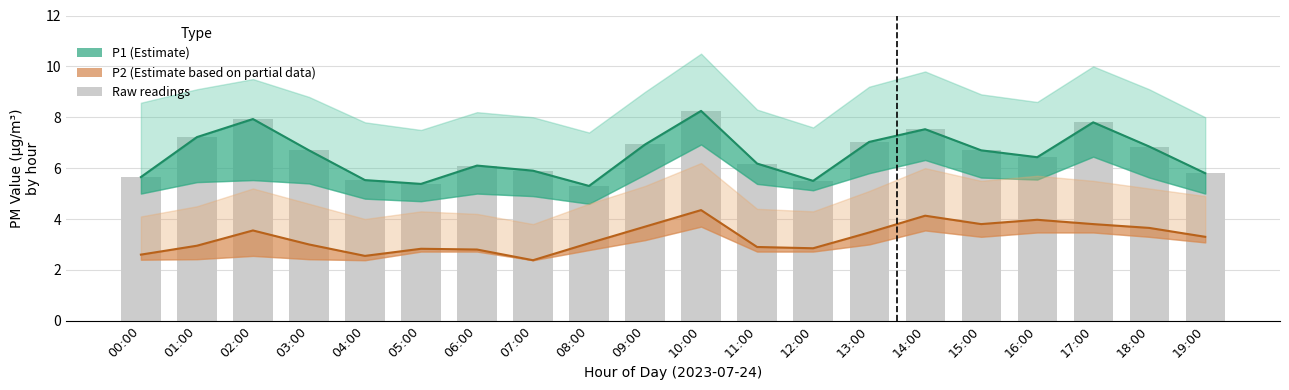

At which label does P1 (Estimate) reach its peak?

10:00